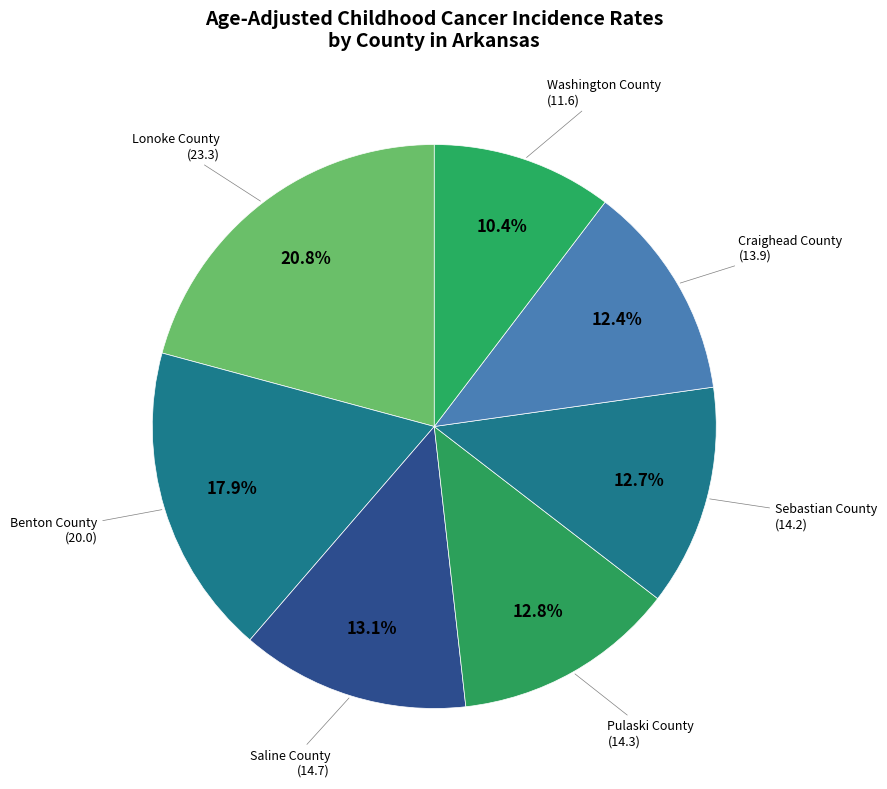

Rank the categories by value from lowest to highest.

Washington County, Craighead County, Sebastian County, Pulaski County, Saline County, Benton County, Lonoke County